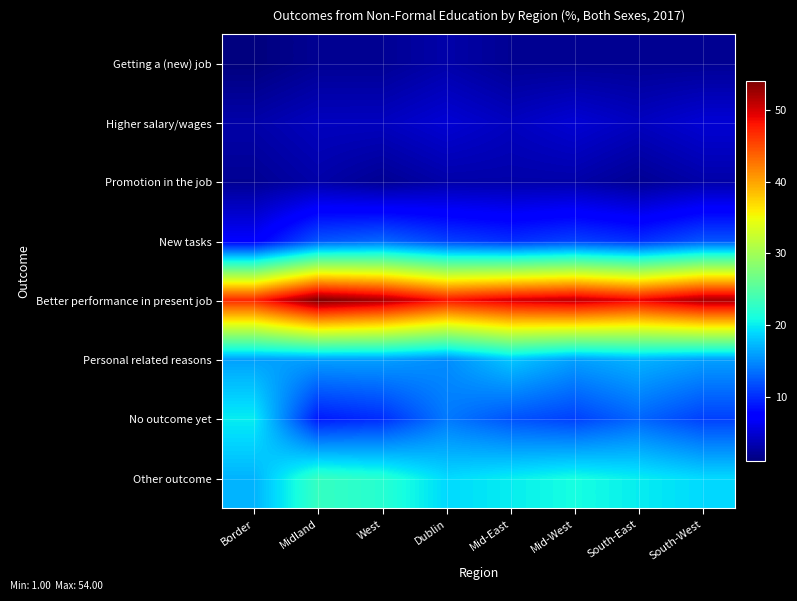

Reading left to right, list all the values displayed in this chart.

Getting a (new) job: Border=1	Midland=2	West=2	Dublin=3	Mid-East=2	Mid-West=2	South-East=2	South-West=2
Higher salary/wages: Border=3	Midland=4	West=4	Dublin=5	Mid-East=4	Mid-West=5	South-East=4	South-West=5
Promotion in the job: Border=2	Midland=3	West=2	Dublin=3	Mid-East=3	Mid-West=3	South-East=2	South-West=3
New tasks: Border=7	Midland=12	West=13	Dublin=11	Mid-East=10	Mid-West=11	South-East=10	South-West=12
Better performance in present job: Border=47	Midland=54	West=52	Dublin=48	Mid-East=50	Mid-West=51	South-East=49	South-West=52
Personal related reasons: Border=16	Midland=16	West=16	Dublin=15	Mid-East=18	Mid-West=16	South-East=17	South-West=16
No outcome yet: Border=20	Midland=9	West=10	Dublin=14	Mid-East=12	Mid-West=11	South-East=13	South-West=11
Other outcome: Border=17	Midland=23	West=22	Dublin=19	Mid-East=20	Mid-West=21	South-East=20	South-West=19